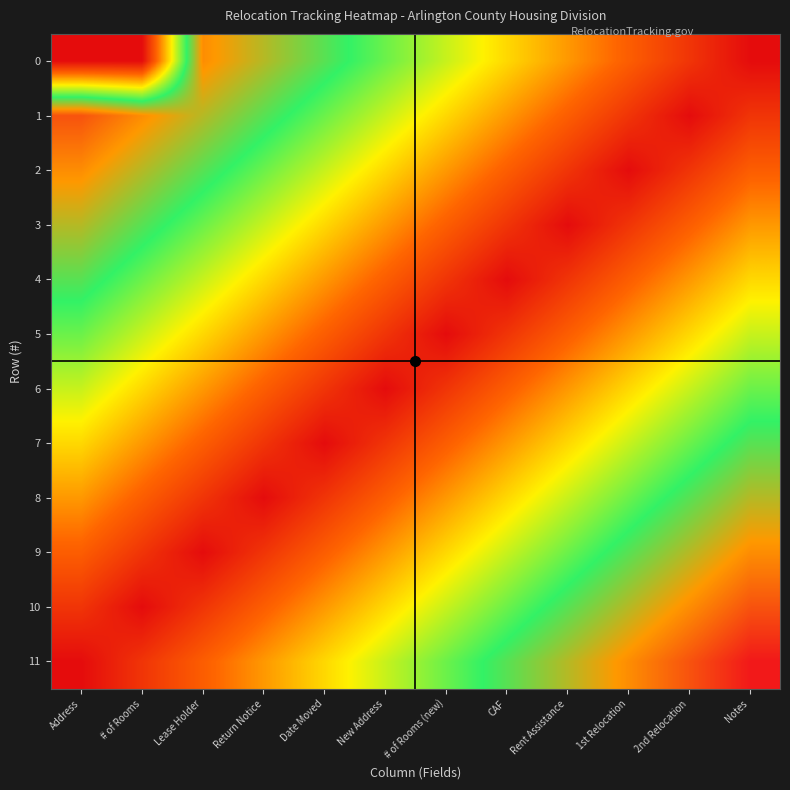

At how many categories does at least one series exceed 0?

12